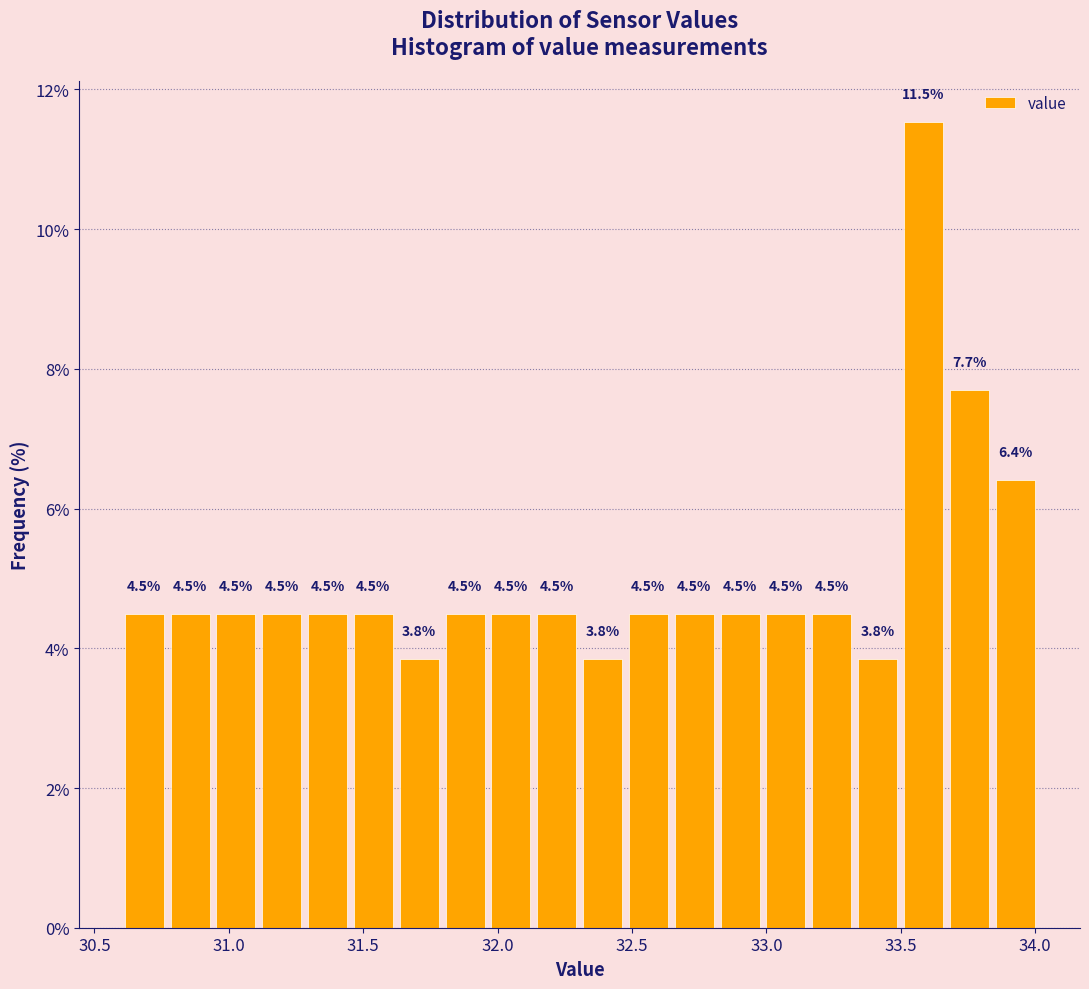

Read against the x-axis, roughly where is the centre of the tallest bar?

33.60